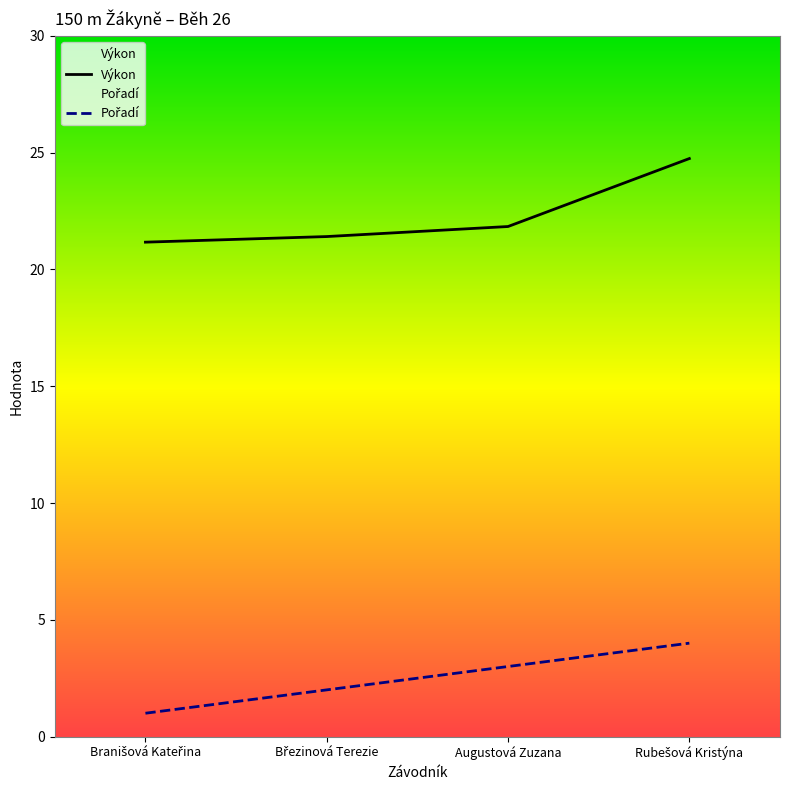

Reading left to right, what are all the values shown in this chart?

Výkon: Branišová Kateřina=21.2	Březinová Terezie=21.4	Augustová Zuzana=21.8	Rubešová Kristýna=24.8
Pořadí: Branišová Kateřina=1.0	Březinová Terezie=2.0	Augustová Zuzana=3.0	Rubešová Kristýna=4.0